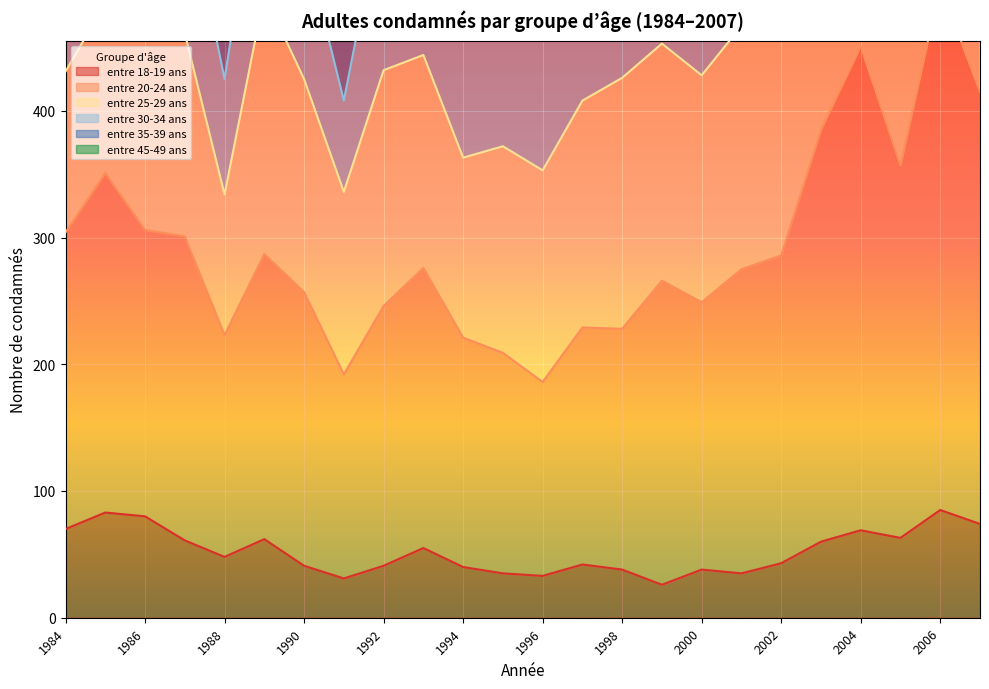

Is the value of entre 18-19 ans at 1989 greater than the value of entre 35-39 ans at 2007?

No